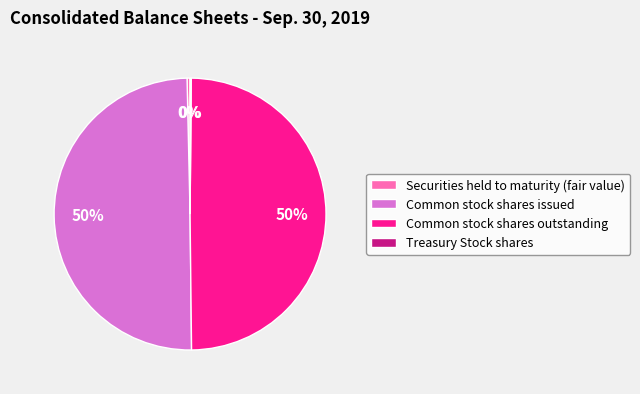

Is Common stock shares outstanding the majority of the pie?

No